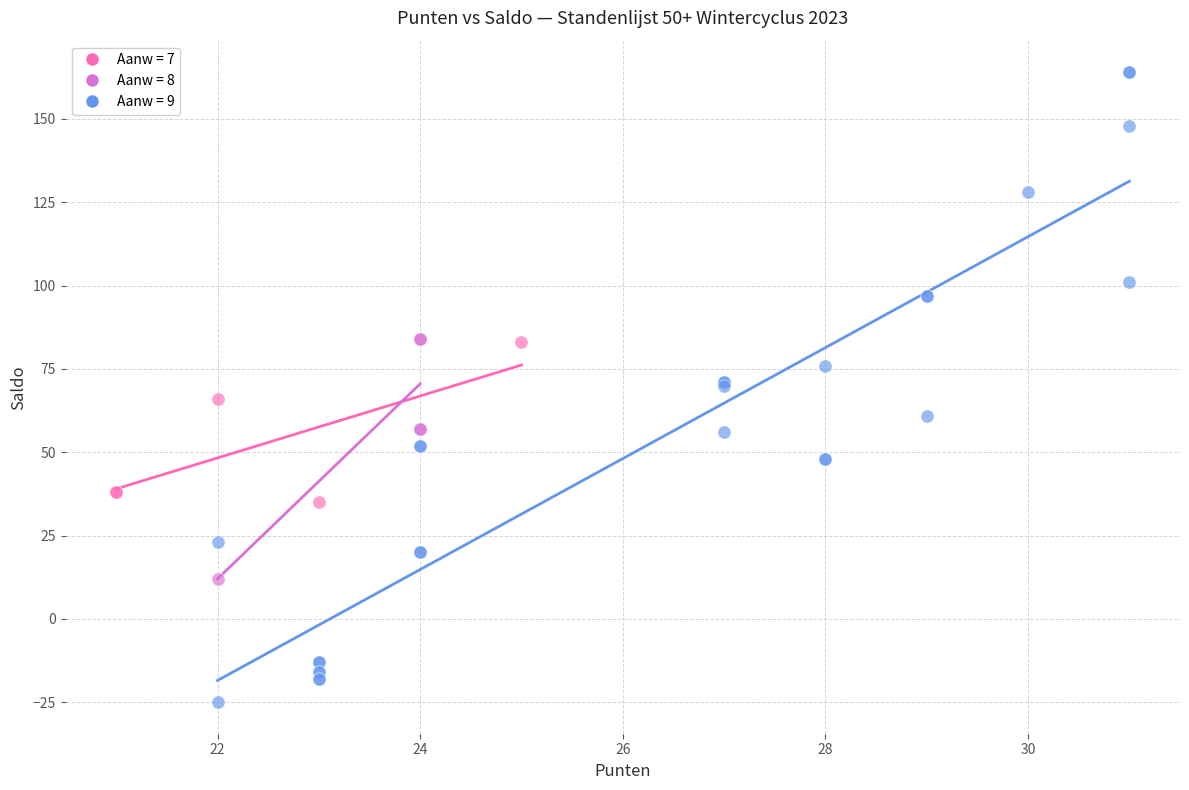

Which series contains the lowest Y value?

Aanw = 9